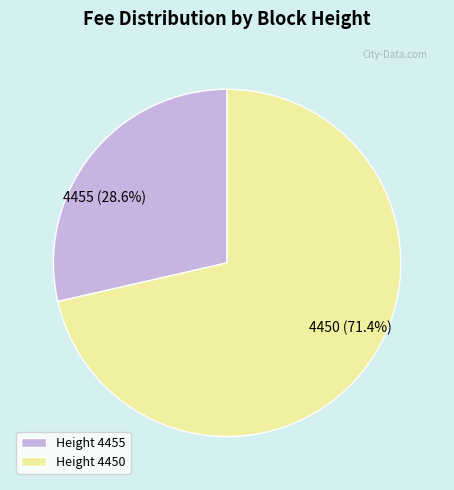

Rank the categories by value from lowest to highest.

4455, 4450